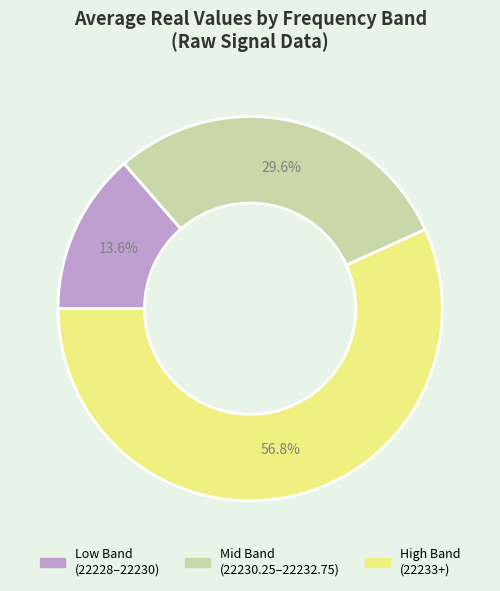

Rank the categories by value from highest to lowest.

High Band (22233+), Mid Band (22230.25–22232.75), Low Band (22228–22230)